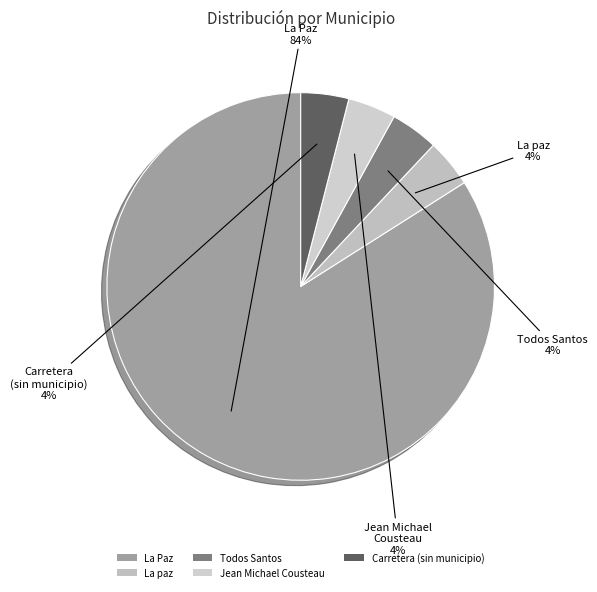

How many segments does this pie chart have?

5